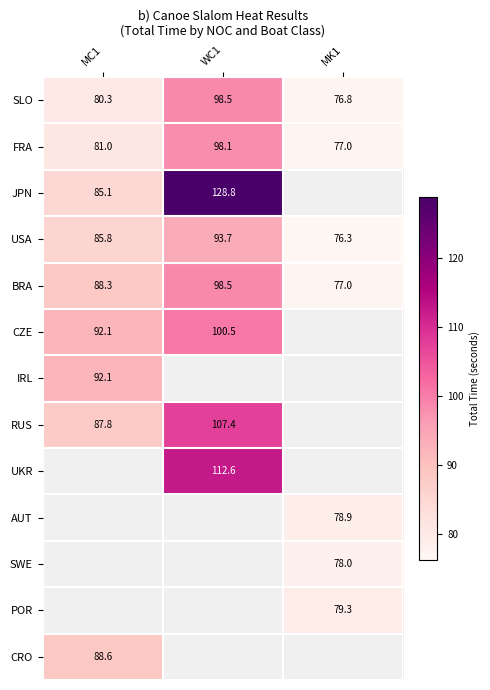

How many categories are shown in the chart?

3